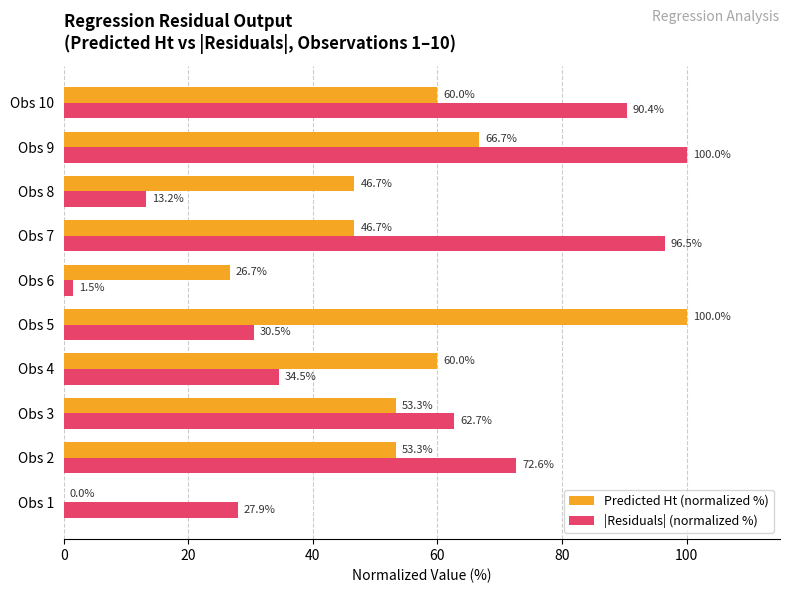

What are all the series names shown in the legend?

Predicted Ht (normalized %), |Residuals| (normalized %)